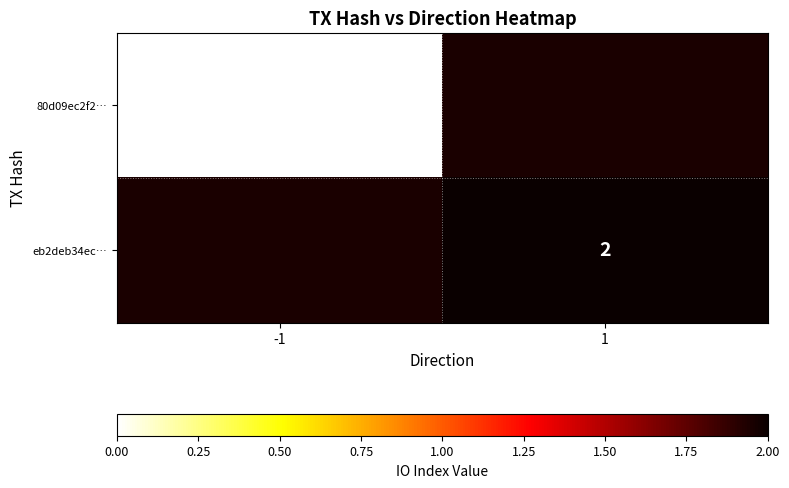

How many series are shown in this chart?

2